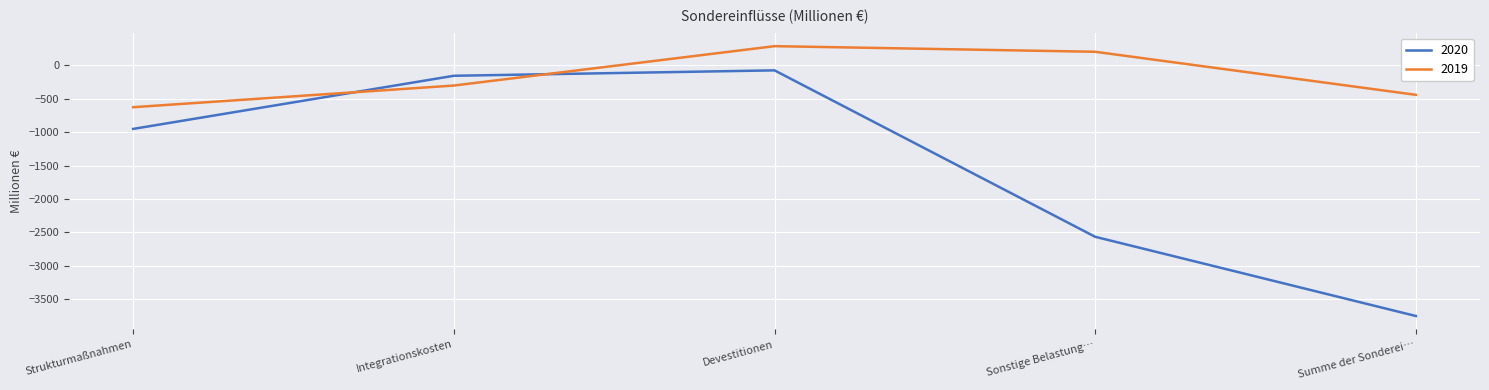

The 2019 series shows 202 at Sonstige Belastung…. True or false?

True